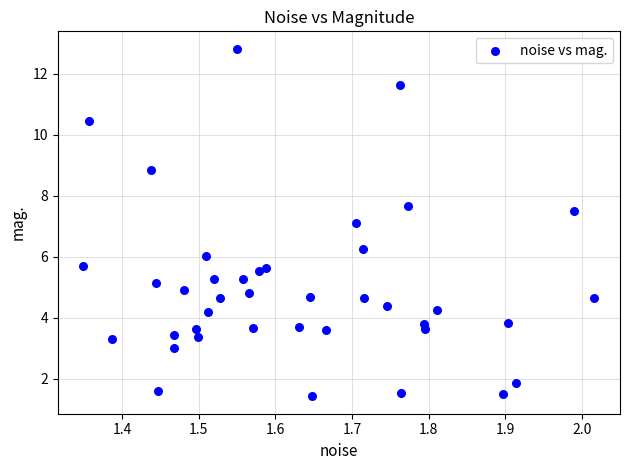

What is the range of X values (max minus min)?

0.7